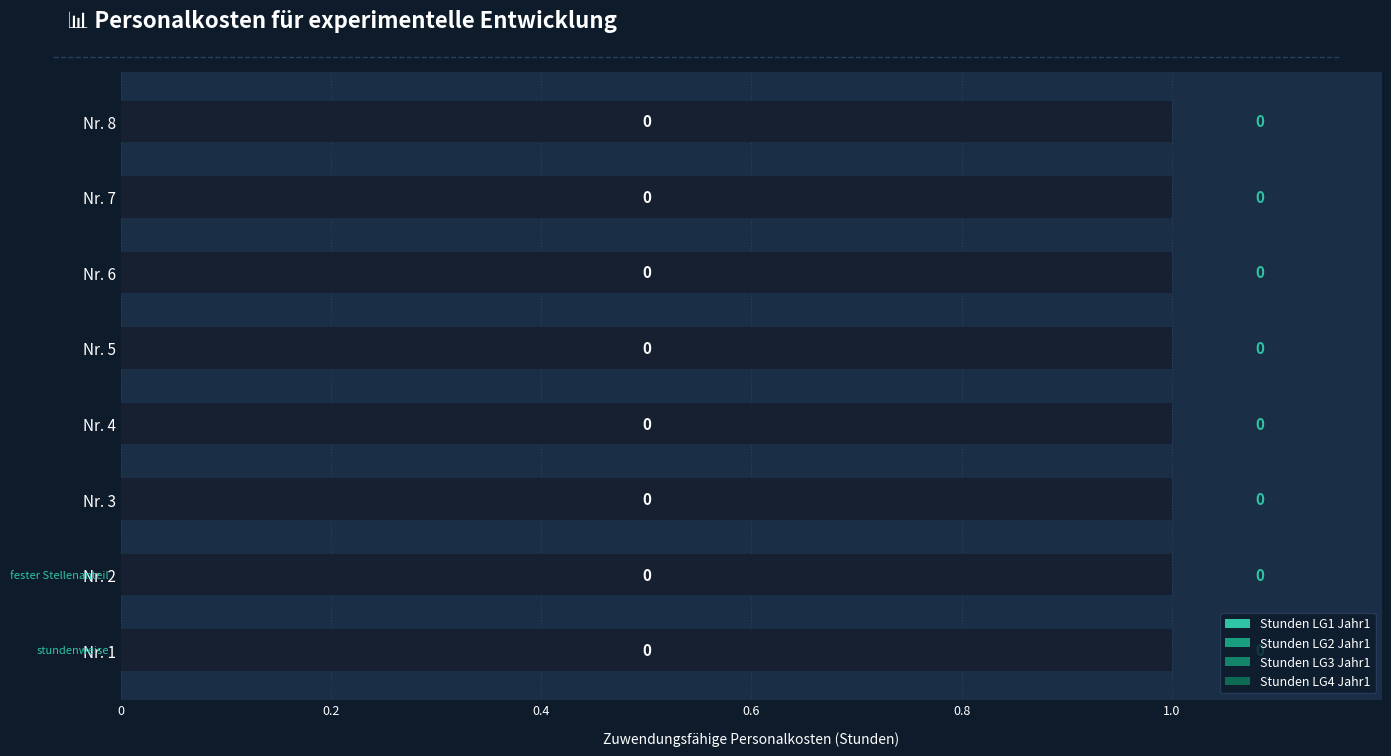

Is the value of Stunden LG2 Jahr1 at 0.8 greater than the value of Stunden LG1 Jahr1 at 7?

No